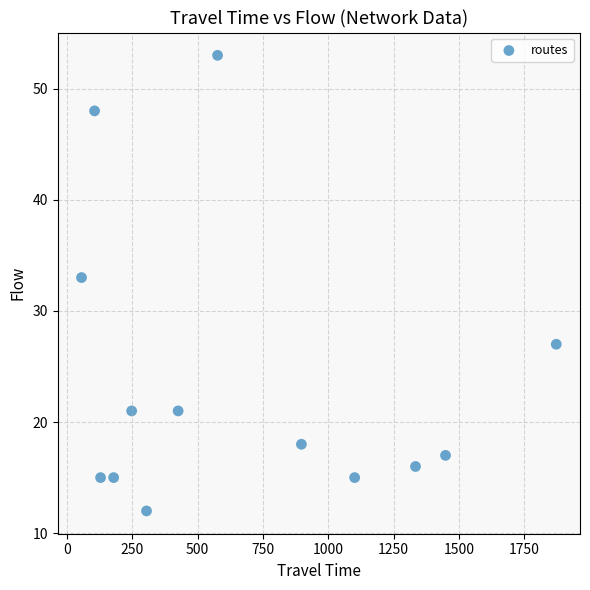

What Y value in the scatter plot is closest to 32?

33